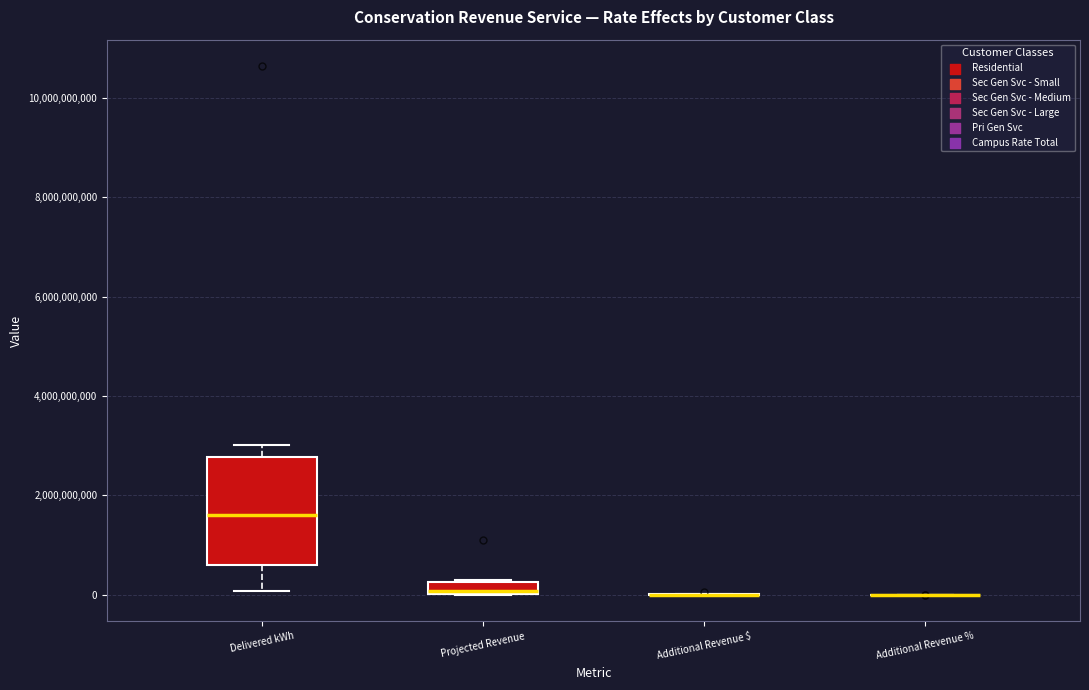

Where does the median line of the box for Delivered kWh sit on the y-axis? The values are not printed on the chart, so give them approximately, as read against the axis.

1600000000